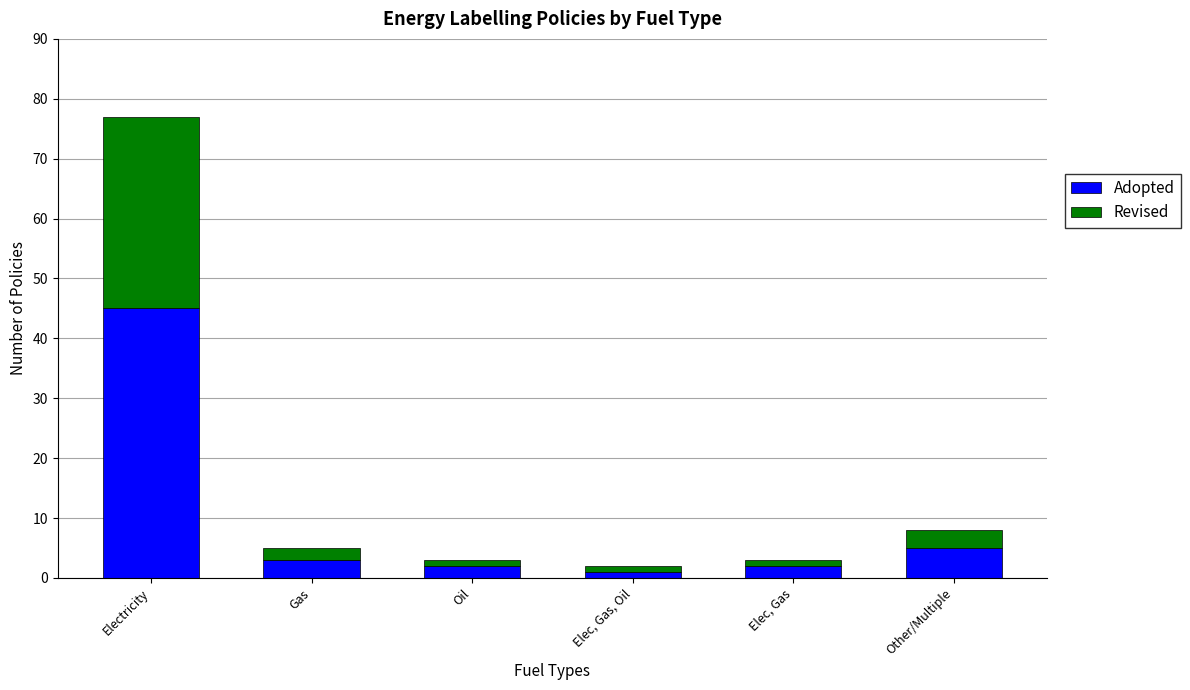

What is the maximum value for Adopted?

45